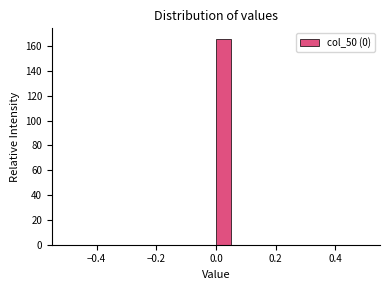

Around what value on the x-axis is the tallest bar? Give the approximate position of its centre, as read against the axis.

0.02